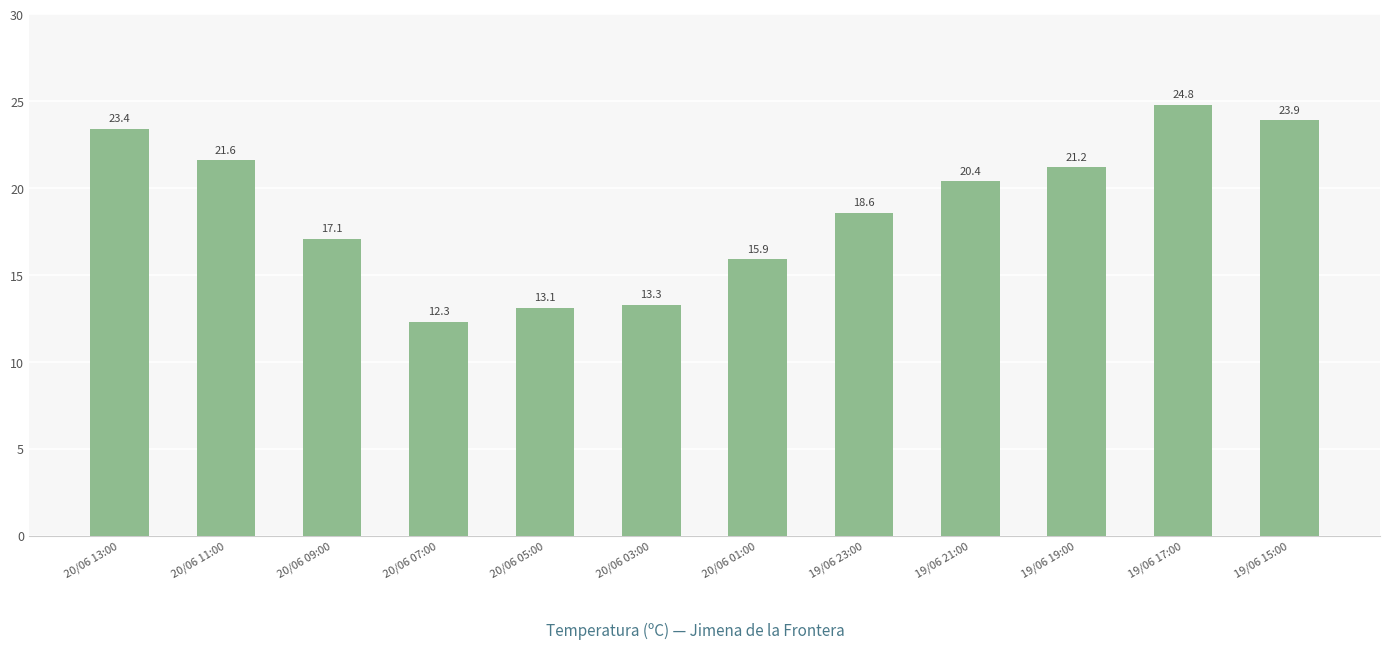

What is the maximum value shown in the chart?

24.8